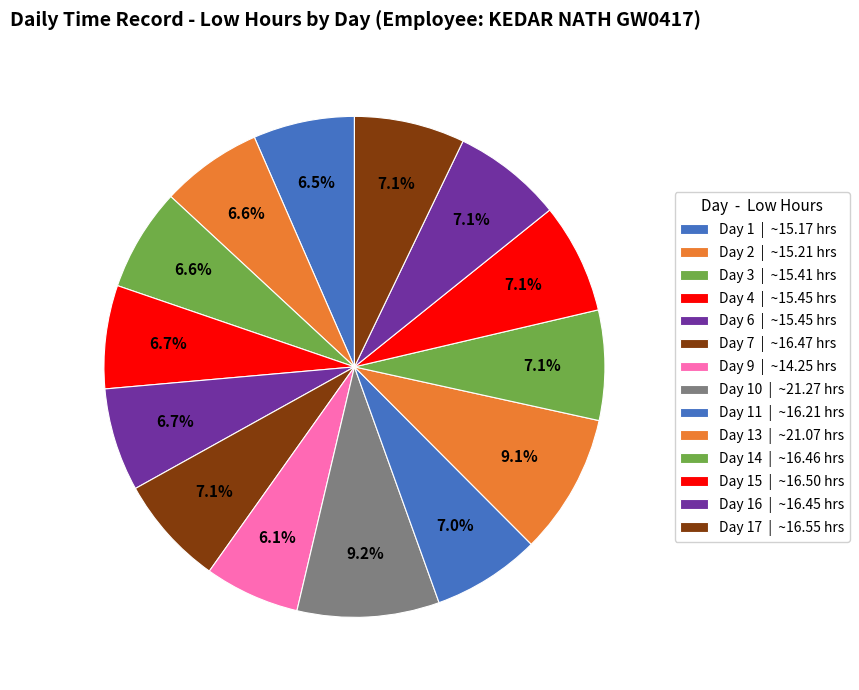

Rank the categories by value from lowest to highest.

Day 9, Day 1, Day 2, Day 3, Day 4, Day 6, Day 11, Day 16, Day 14, Day 7, Day 15, Day 17, Day 13, Day 10